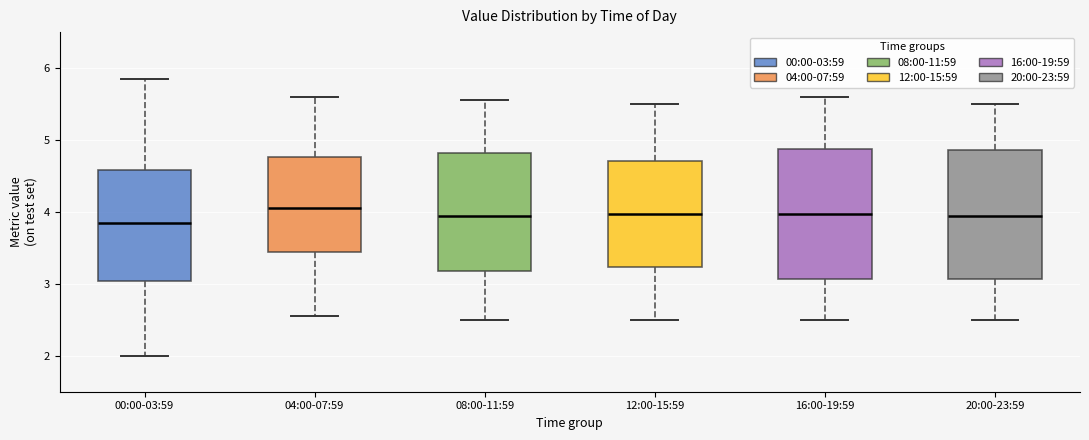

Reading left to right, read every box against the y-axis: the position of its median line, the range the box covers, and the ends of its whiskers. The values are not printed on the chart, so give them approximately, as read against the axis.

00:00-03:59: median 3.9, box 3.0 to 4.6, whiskers 2.0 to 5.9
04:00-07:59: median 4.1, box 3.4 to 4.8, whiskers 2.6 to 5.6
08:00-11:59: median 4.0, box 3.2 to 4.8, whiskers 2.5 to 5.6
12:00-15:59: median 4.0, box 3.2 to 4.7, whiskers 2.5 to 5.5
16:00-19:59: median 4.0, box 3.1 to 4.9, whiskers 2.5 to 5.6
20:00-23:59: median 4.0, box 3.1 to 4.9, whiskers 2.5 to 5.5